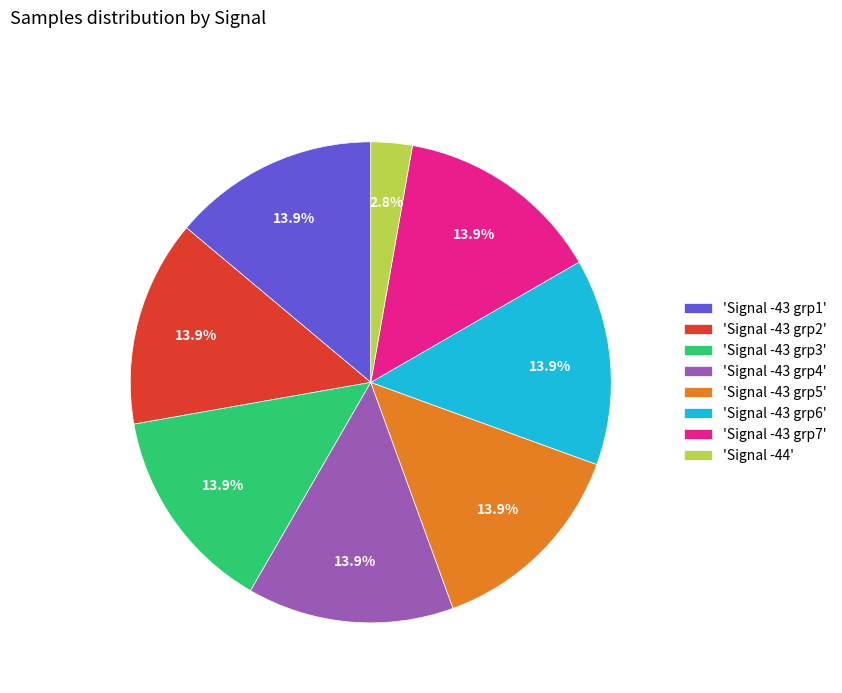

How many slices are in this pie chart?

8